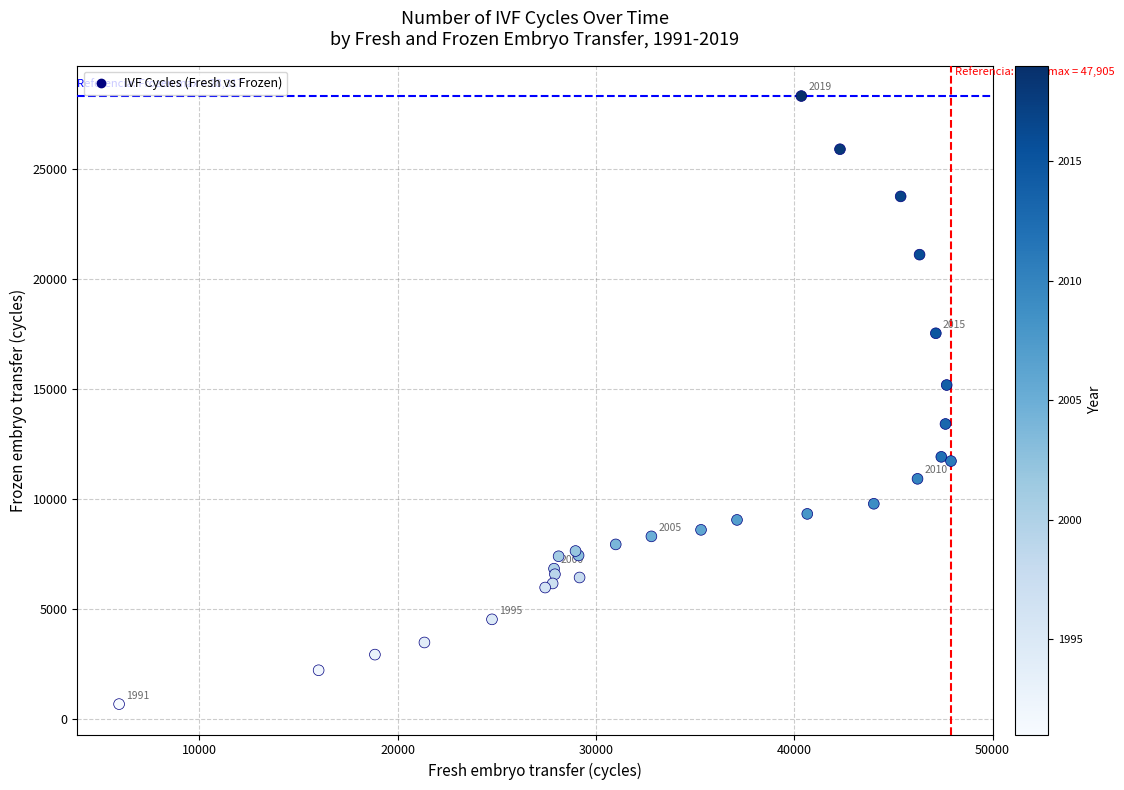

What Y value in the scatter plot is closest to 14506?

15190